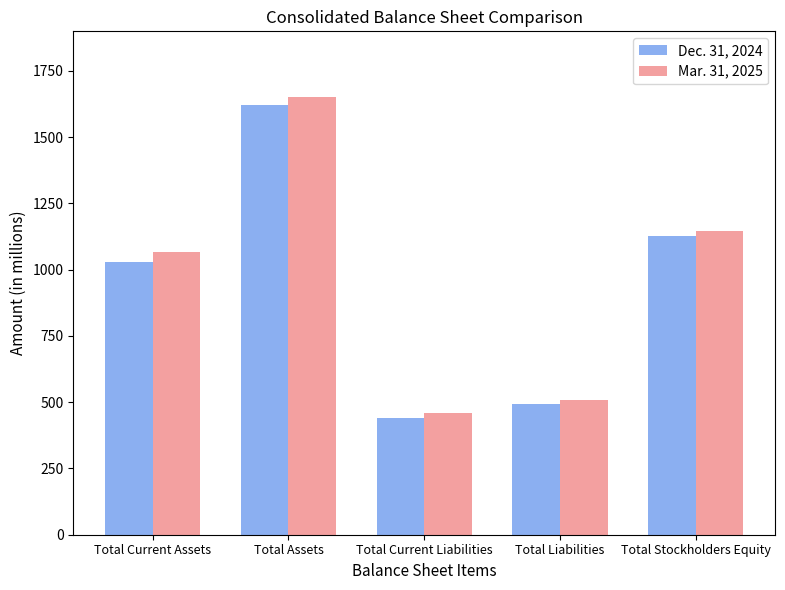

List the series in order of their overall mean, highest first.

Mar. 31, 2025, Dec. 31, 2024